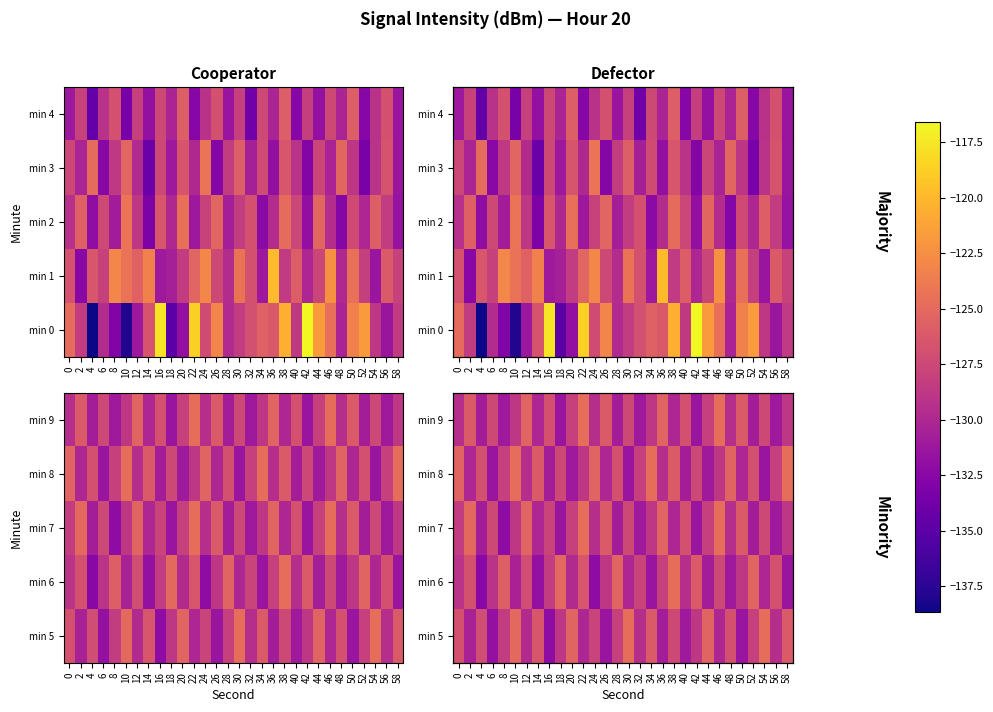

What is the difference between the highest and lowest values at 38?

5.3